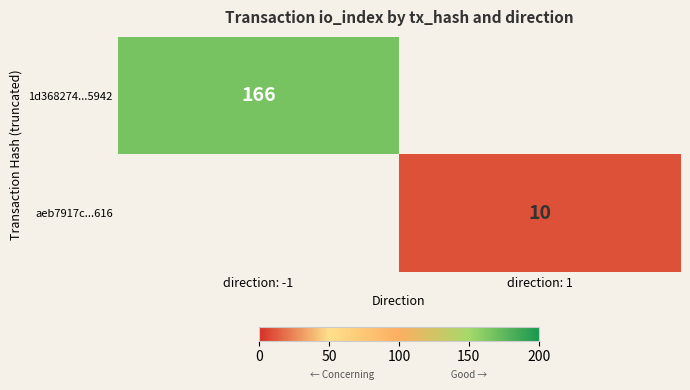

The aeb7917c...616 series shows 2 at direction: 1. True or false?

False